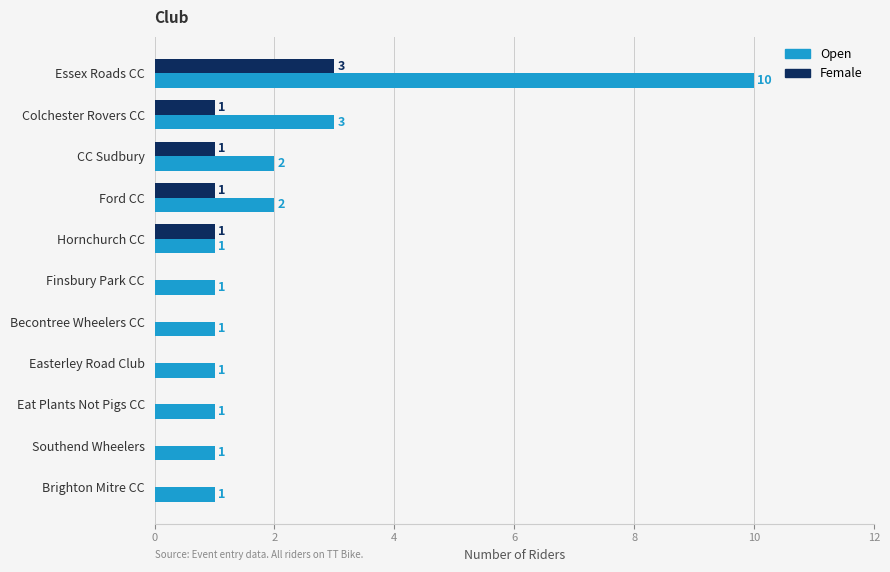

At which category is the sum across all series the highest?

Essex Roads CC